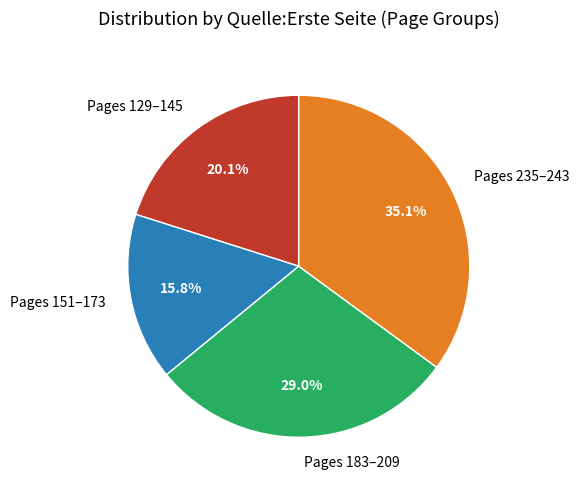

Which has a higher value, Pages 183–209 or Pages 235–243?

Pages 235–243